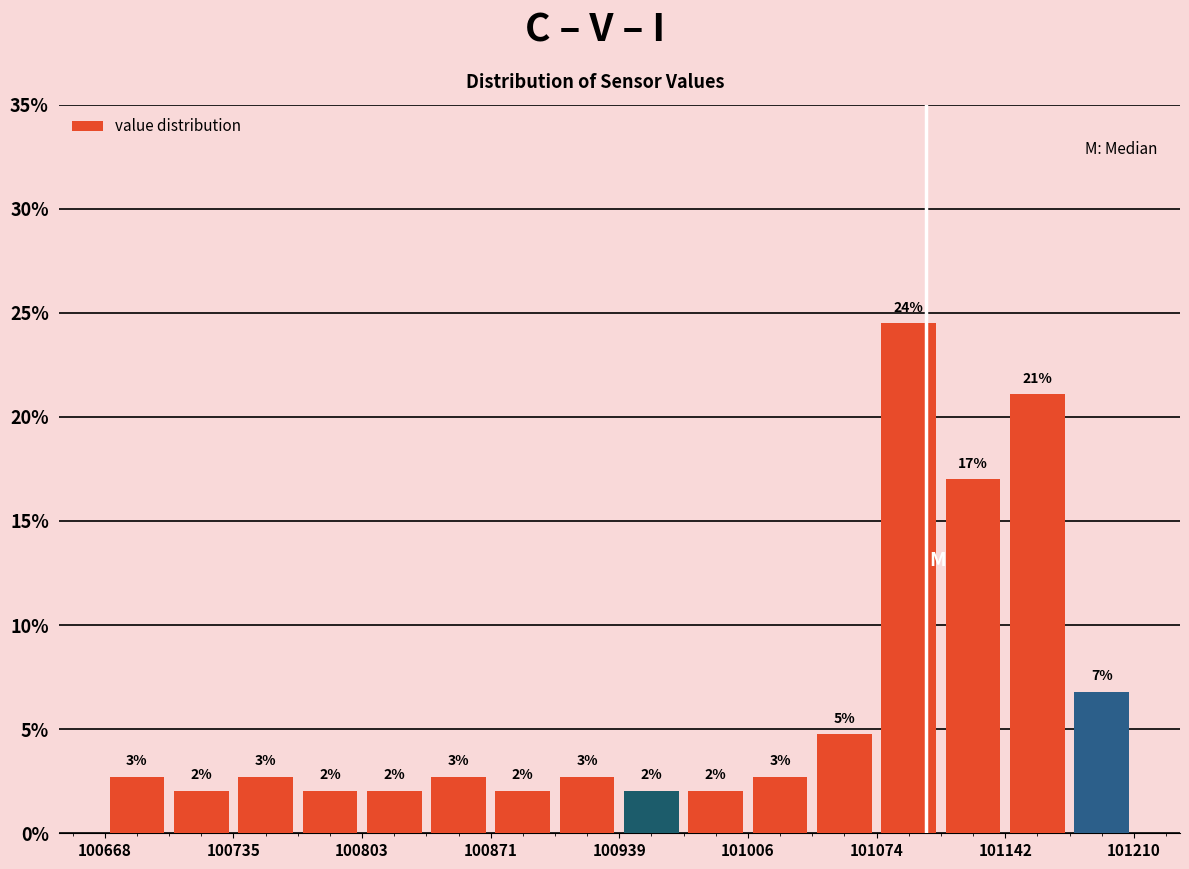

Read against the x-axis, roughly where is the centre of the tallest bar?

101090